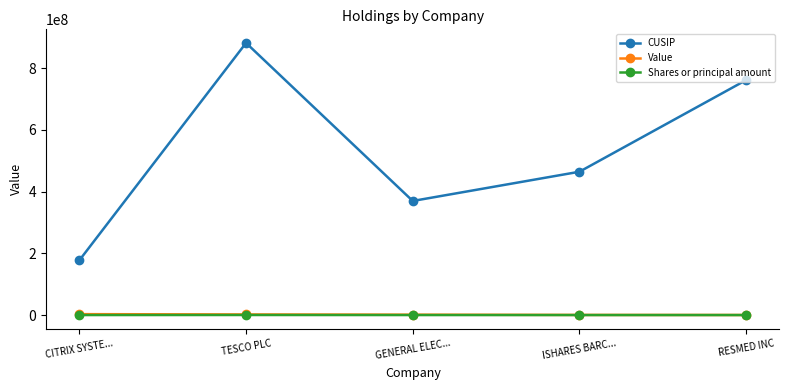

True or false: Shares or principal amount and CUSIP cross at least once.

False